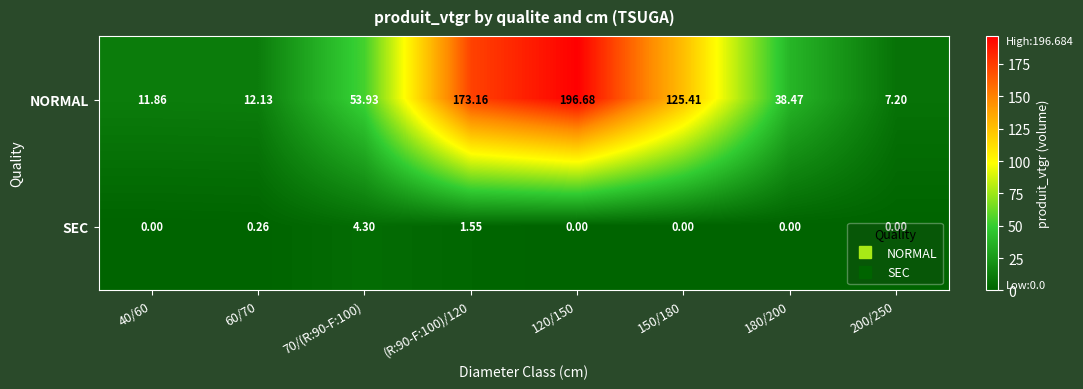

Which series has the widest spread of values?

NORMAL